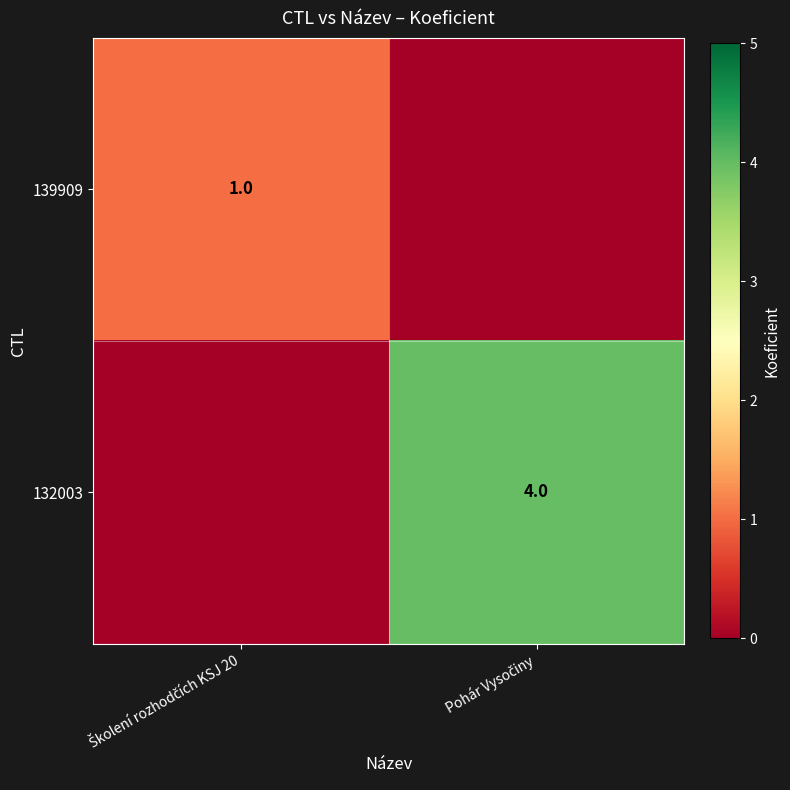

What is the difference between the maximum and minimum values in the 139909 series?

1